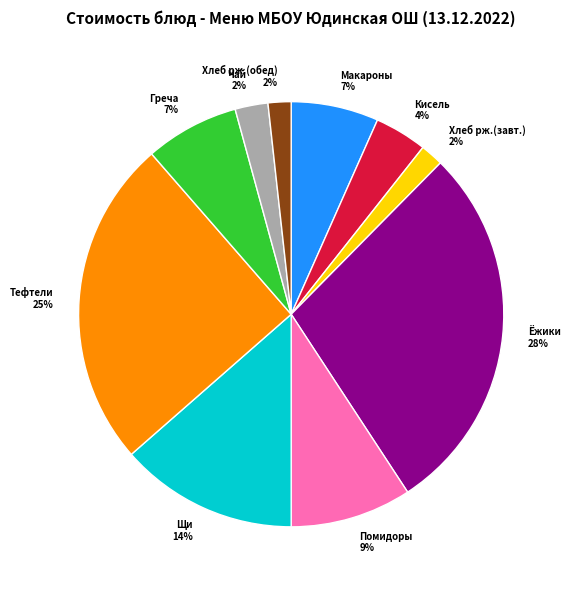

Does any single category account for the majority?

No